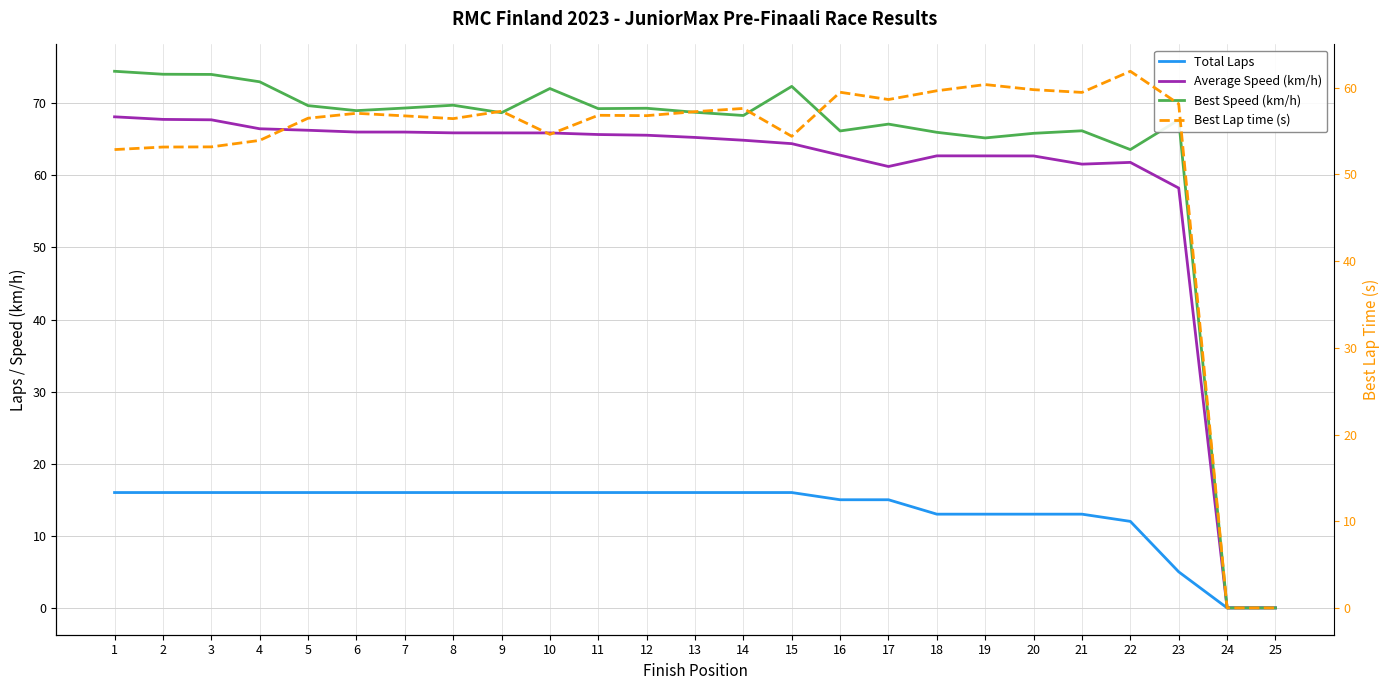

Reading right to left, list all the values displayed in this chart.

Total Laps: 0.0	0.0	5.0	12.0	13.0	13.0	13.0	13.0	15.0	15.0	16.0	16.0	16.0	16.0	16.0	16.0	16.0	16.0	16.0	16.0	16.0	16.0	16.0	16.0	16.0
Average Speed (km/h): 0.0	0.0	58.2	61.8	61.5	62.7	62.7	62.7	61.2	62.8	64.4	64.9	65.3	65.6	65.7	65.9	65.9	65.9	66.0	66.0	66.2	66.5	67.7	67.8	68.1
Best Speed (km/h): 0.0	0.0	67.7	63.6	66.2	65.8	65.2	66.0	67.1	66.2	72.3	68.3	68.7	69.3	69.2	72.0	68.7	69.7	69.3	69.0	69.7	73.0	74.0	74.0	74.4
Best Lap time (s): 0.0	0.0	58.1	61.9	59.5	59.8	60.4	59.7	58.6	59.5	54.4	57.6	57.2	56.8	56.8	54.6	57.3	56.4	56.8	57.0	56.5	53.9	53.2	53.2	52.9